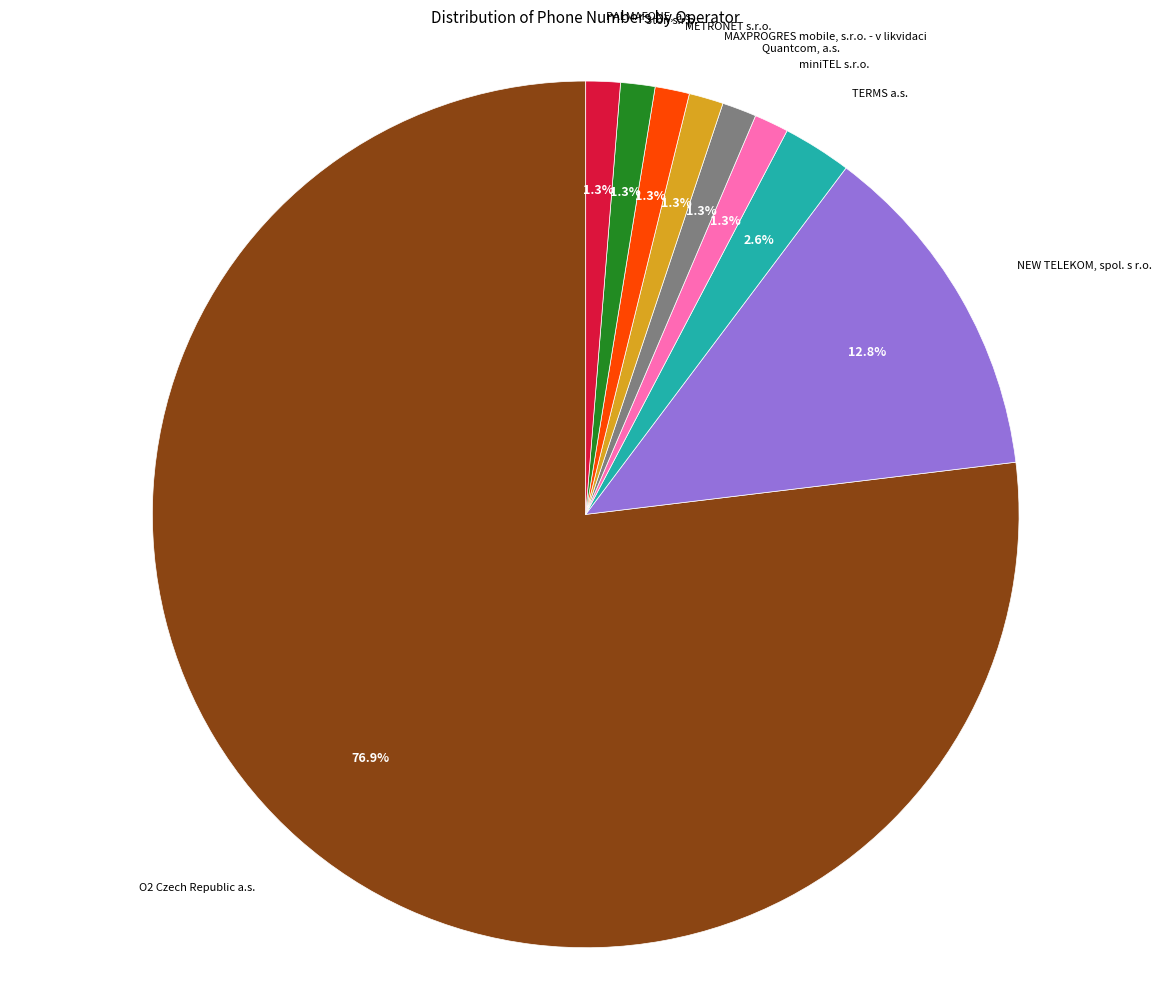

Is there any slice that represents more than half of the pie?

Yes